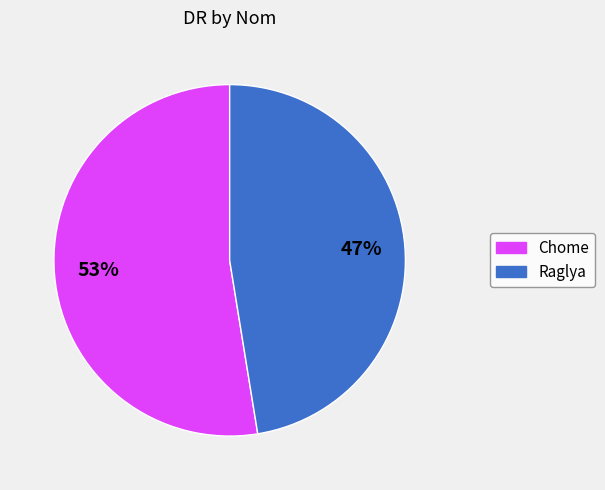

Is there any slice that represents more than half of the pie?

Yes